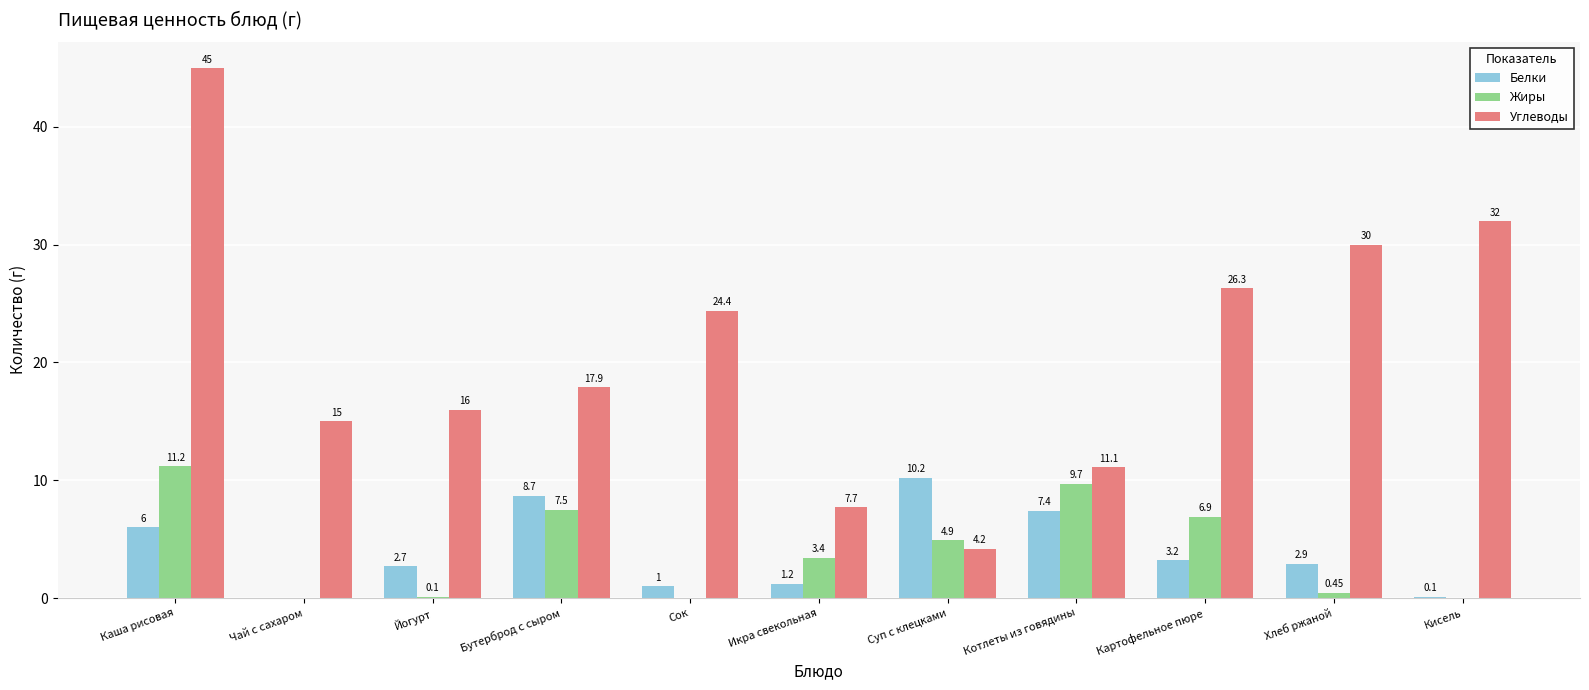

True or false: Белки has a value of 0.0 at Чай с сахаром.

True